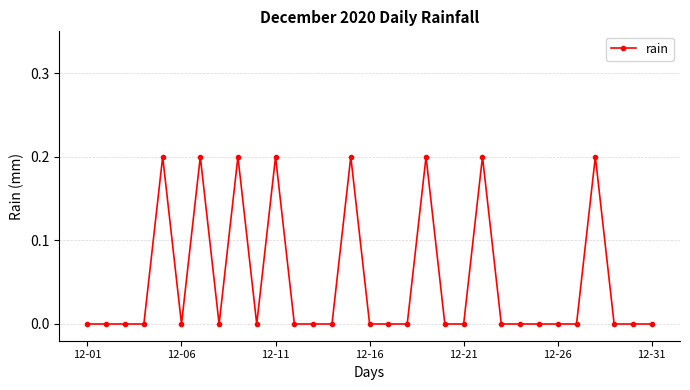

True or false: the data has more than 0 interior local peaks.

True